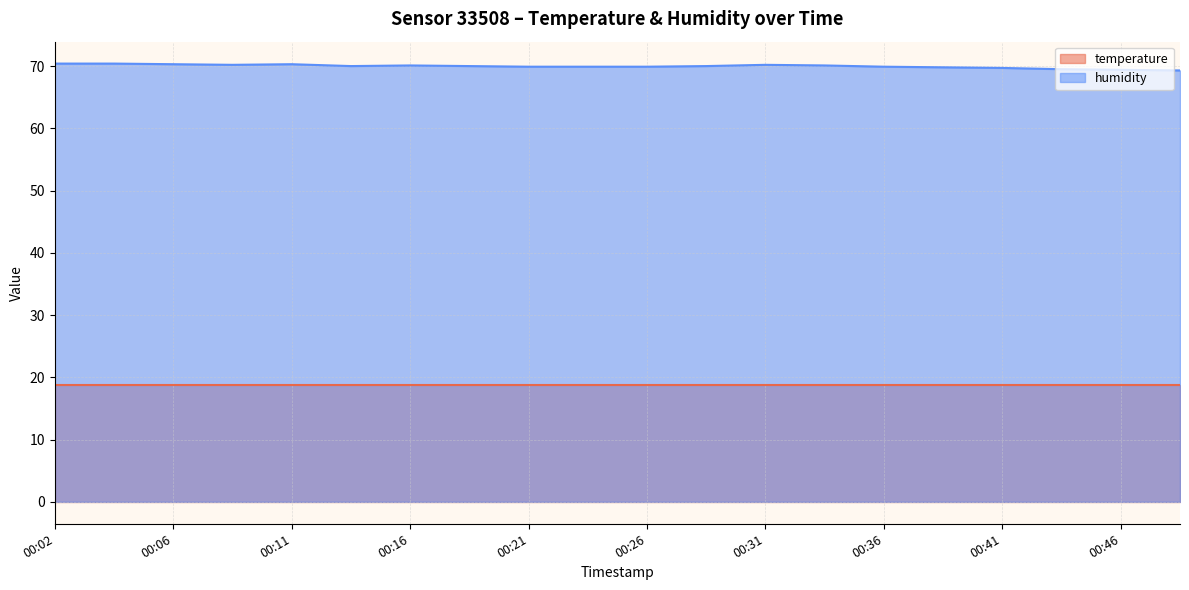

Between 2023-02-18T00:24:22 and 2023-02-18T00:04:29, which is larger?

2023-02-18T00:04:29